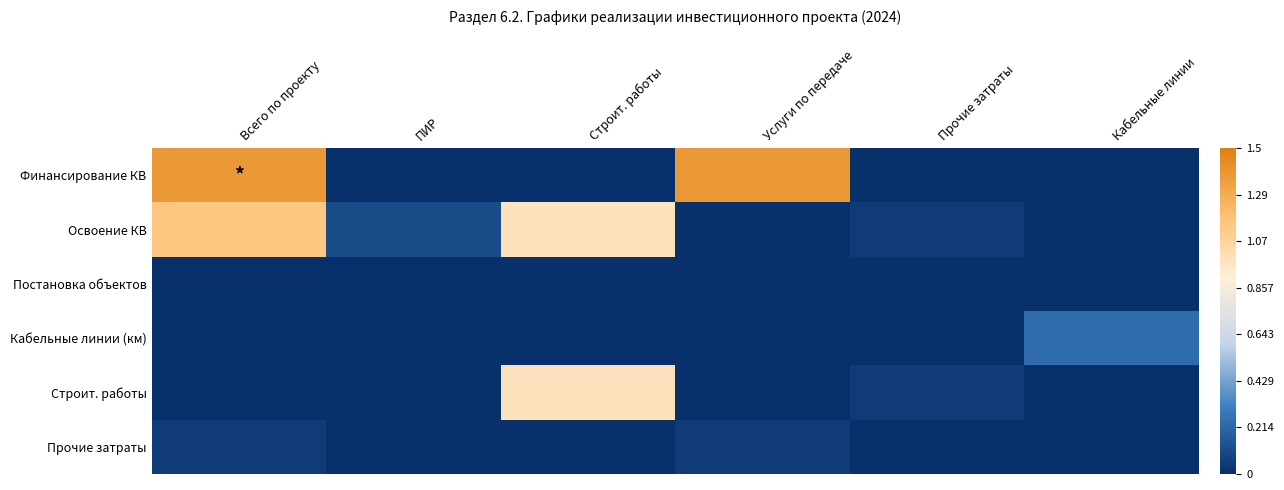

Which series has the largest range (max minus min)?

Финансирование КВ